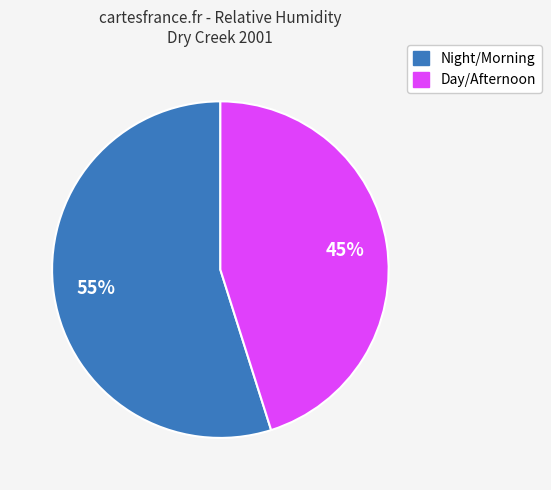

To the nearest percent, what is the difference between the largest and smallest slice percentages?

10%